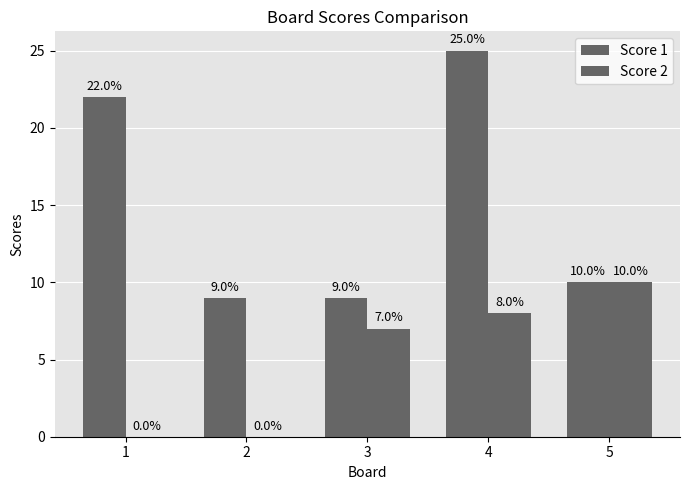

At which label does Score 1 reach its peak?

4